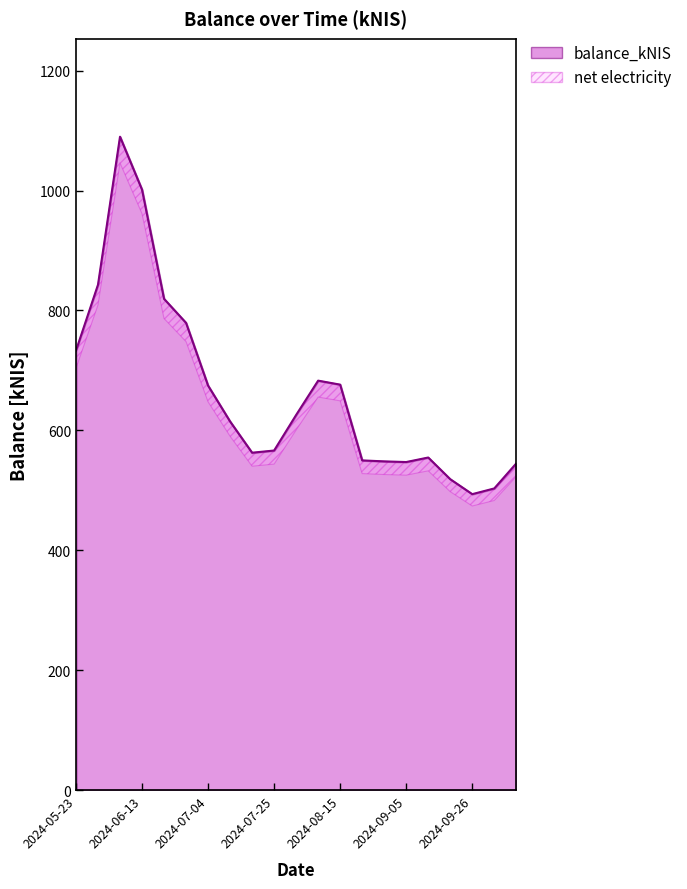

Rank the categories by value from highest to lowest.

2024-06-06, 2024-06-13, 2024-05-30, 2024-06-20, 2024-06-27, 2024-05-23, 2024-08-08, 2024-08-15, 2024-07-04, 2024-08-01, 2024-07-11, 2024-07-25, 2024-07-18, 2024-09-12, 2024-08-22, 2024-08-29, 2024-09-05, 2024-10-10, 2024-09-19, 2024-10-01, 2024-09-26